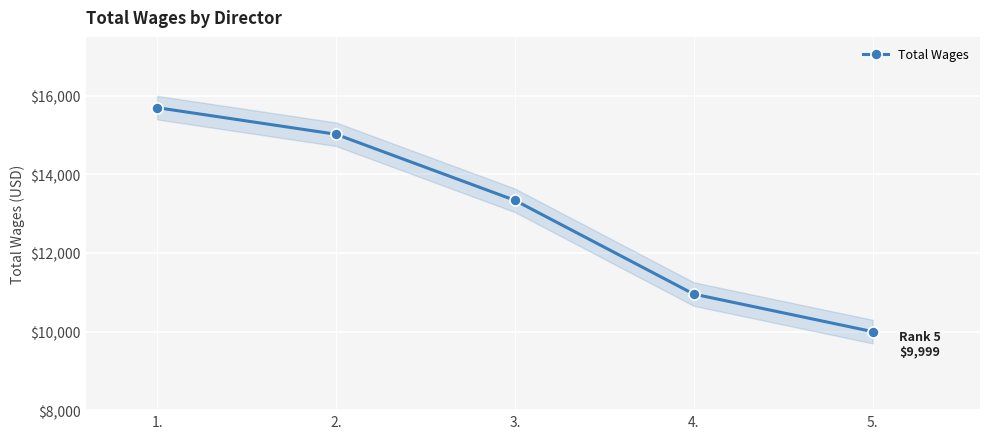

What is the difference between the maximum and second lowest values?

4745